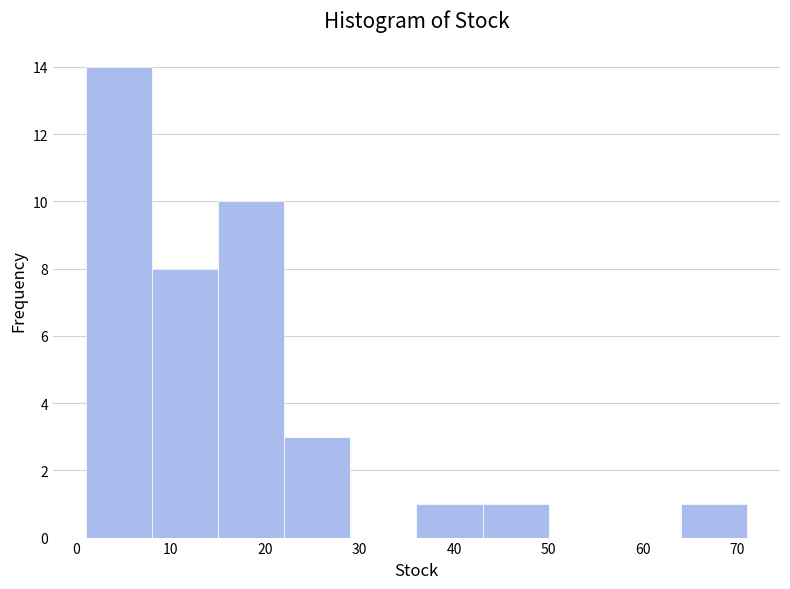

Over which range of the x-axis is the bar tallest?

1 to 8